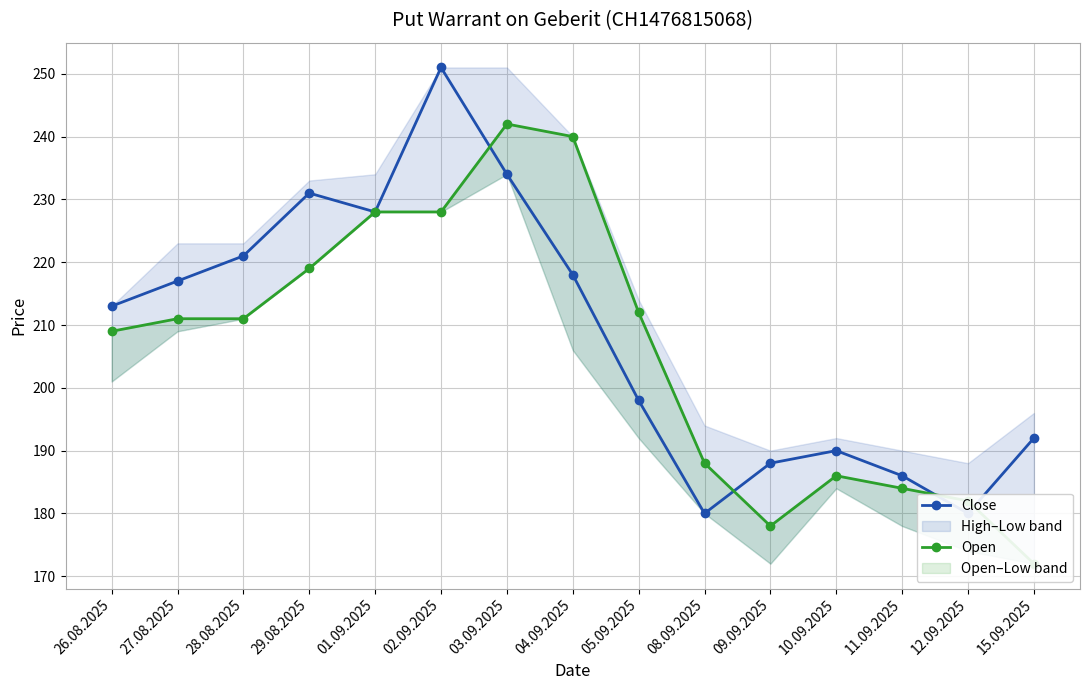

What is the difference between the second highest and second lowest values in the Open series?

62